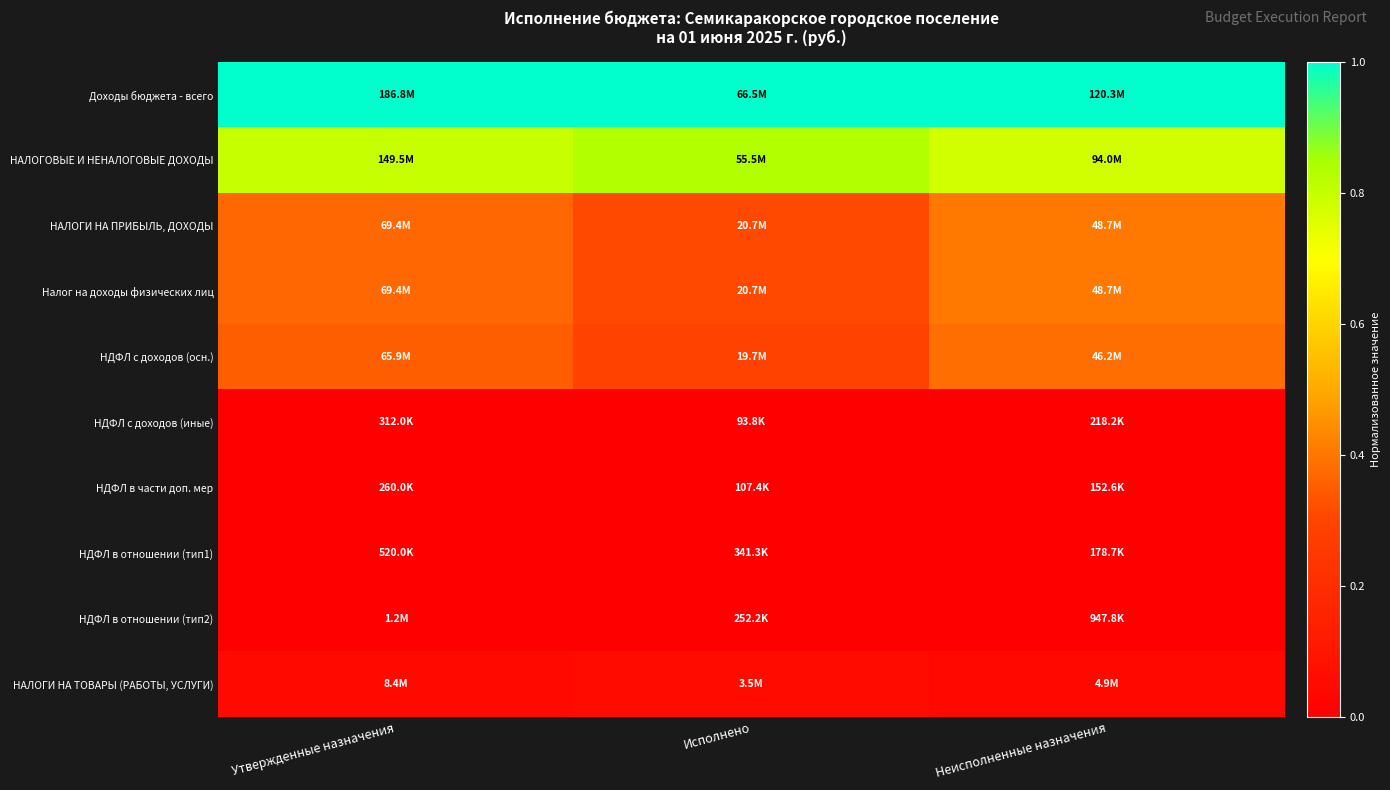

Which series has the largest total across all categories?

Доходы бюджета - всего